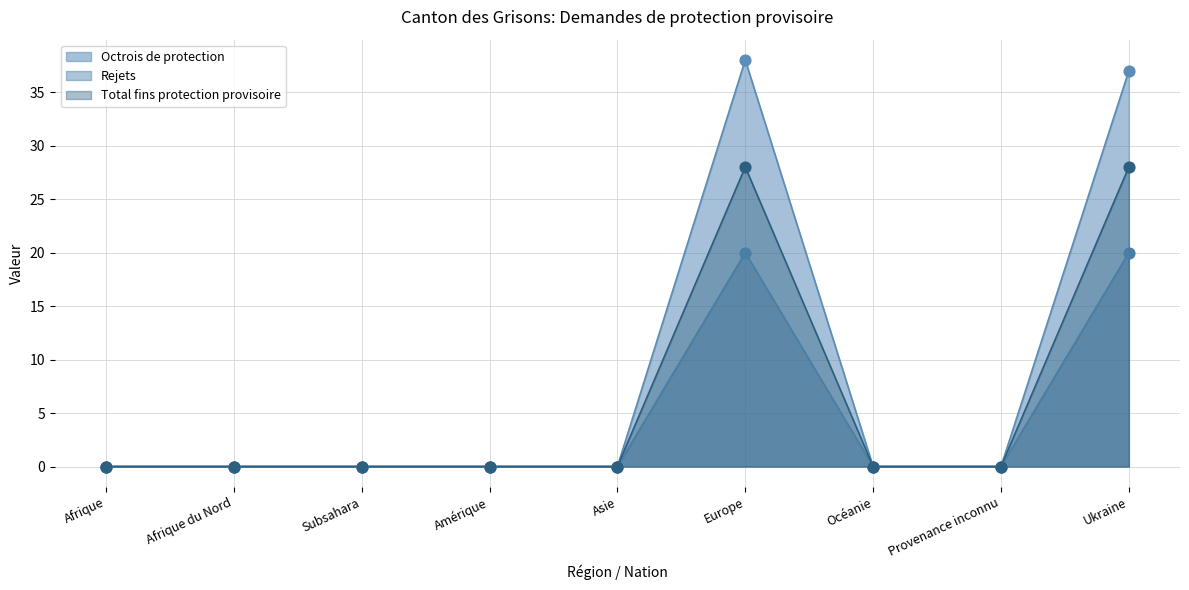

At which category is the sum across all series the highest?

Europe